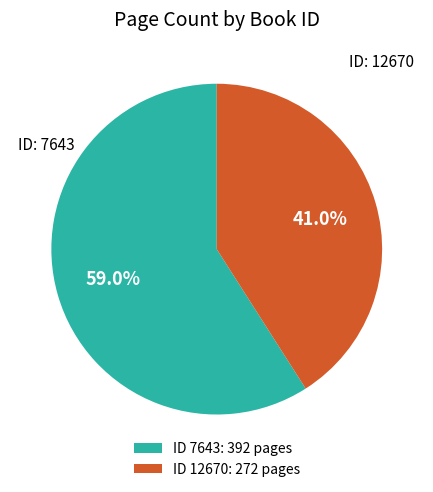

What percentage is NOT represented by ID 7643: 392 pages?

41.0%